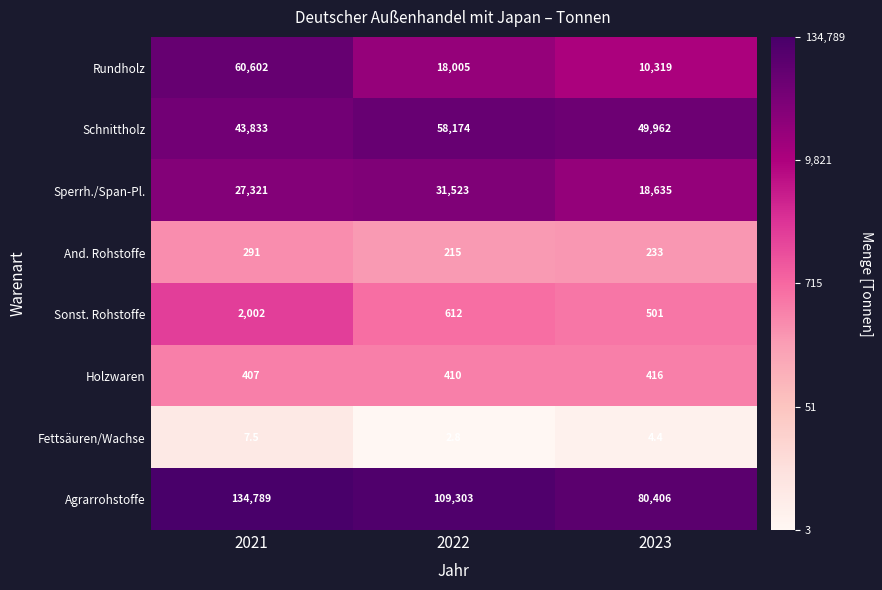

At which category does the chart reach its minimum across all series?

2022